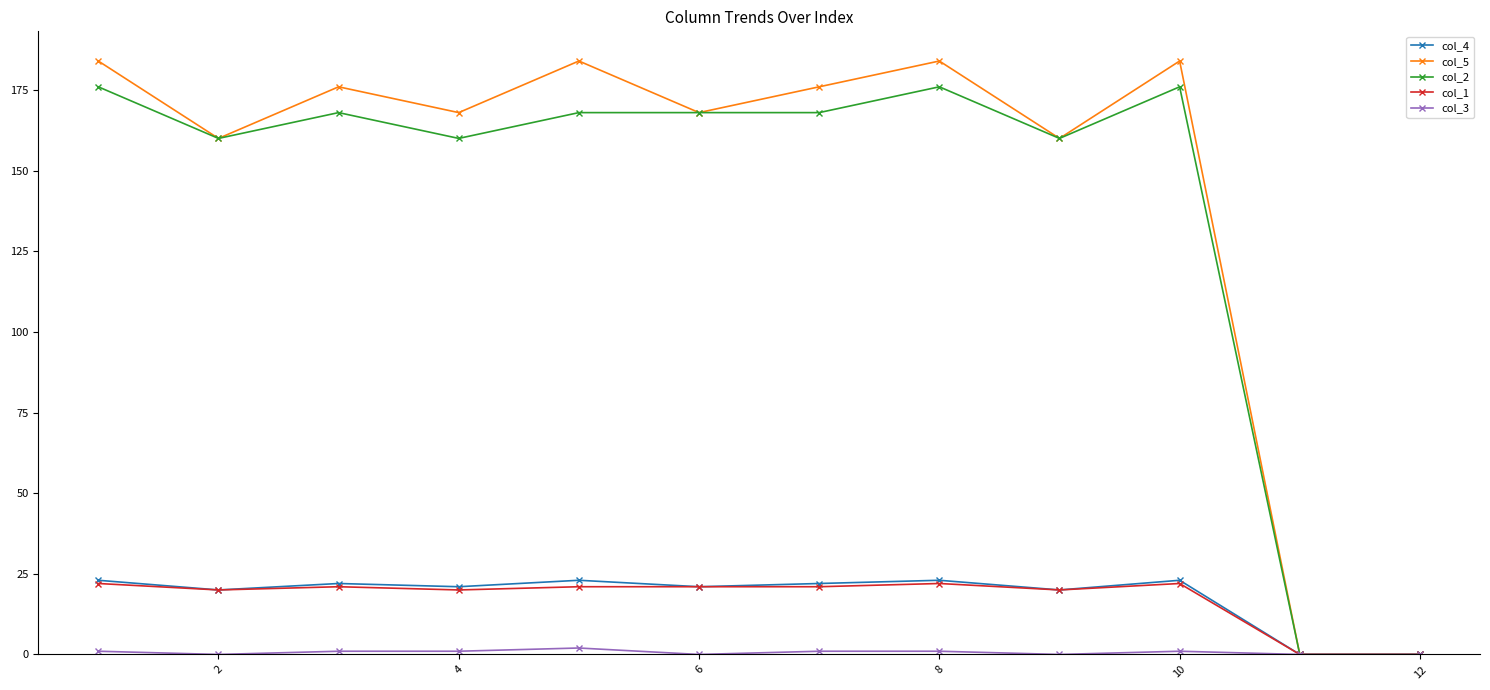

At how many categories does at least one series exceed 63?

10